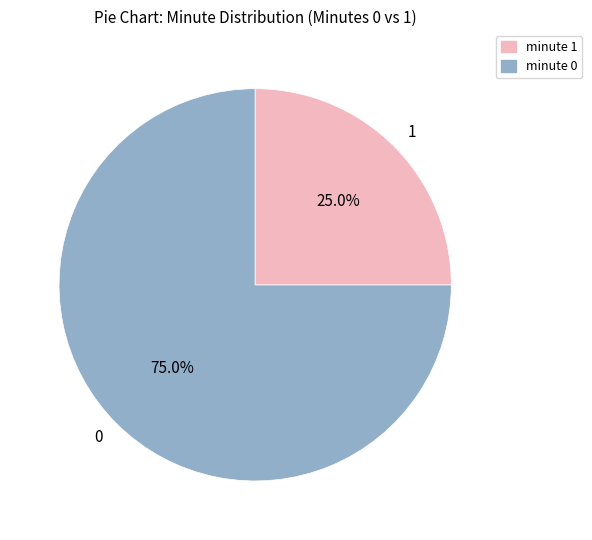

How much of the chart is everything except 0?

25.0%